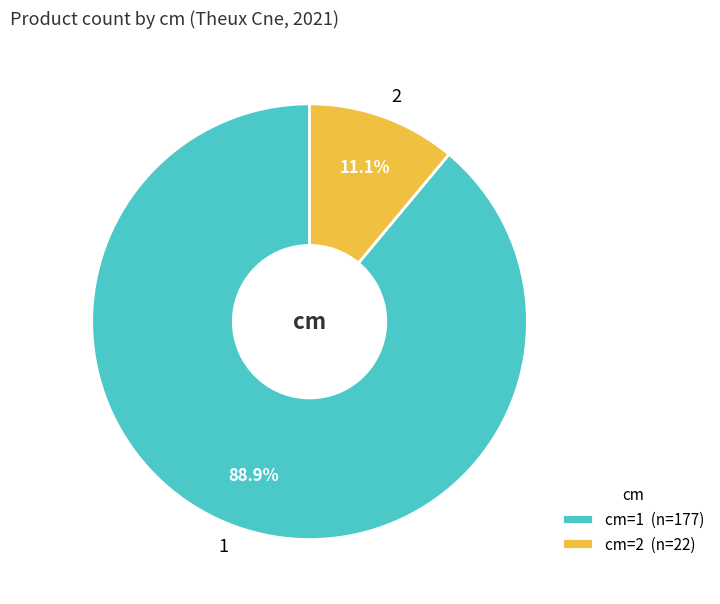

Approximately how many times larger is the value at 1 compared to 2?

8.0